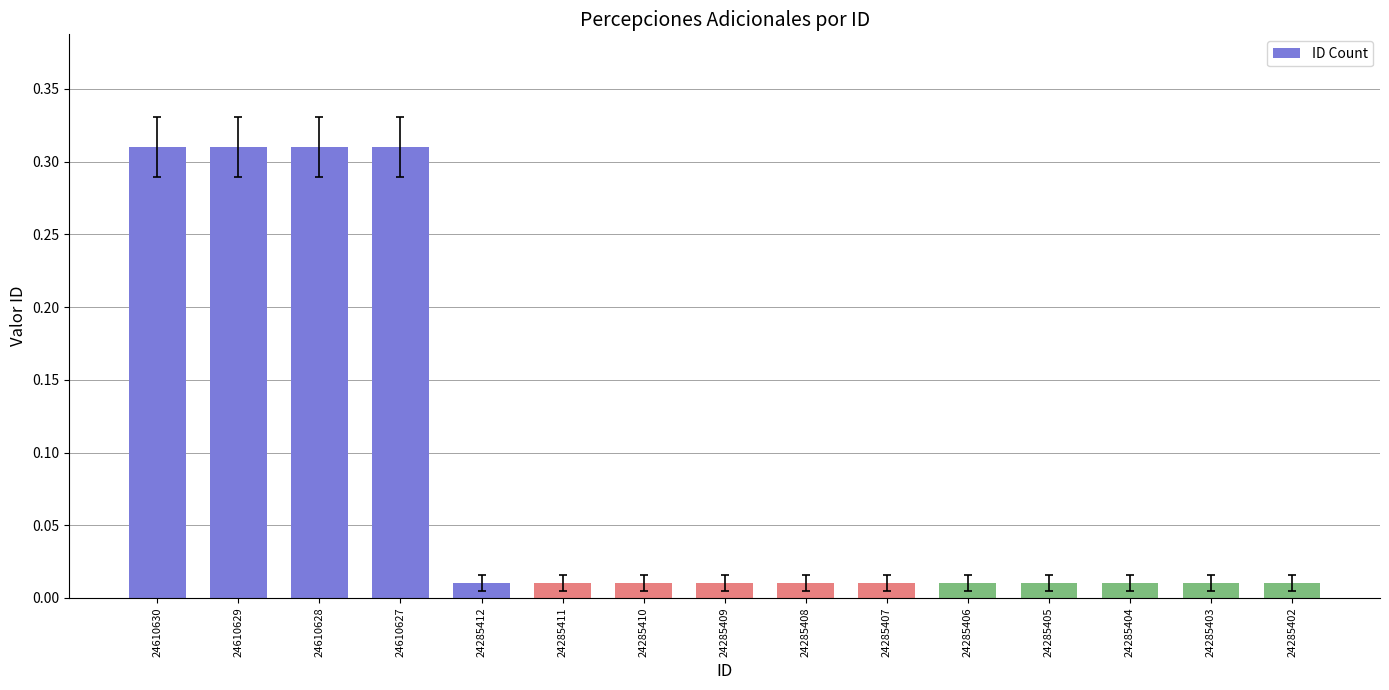

Between 24610627 and 24285411, which is larger?

24610627